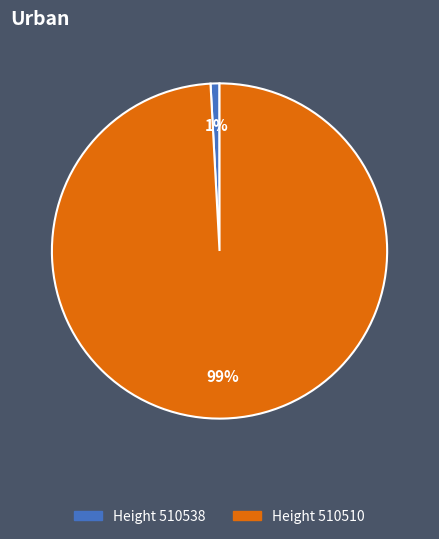

How many slices are in this pie chart?

2